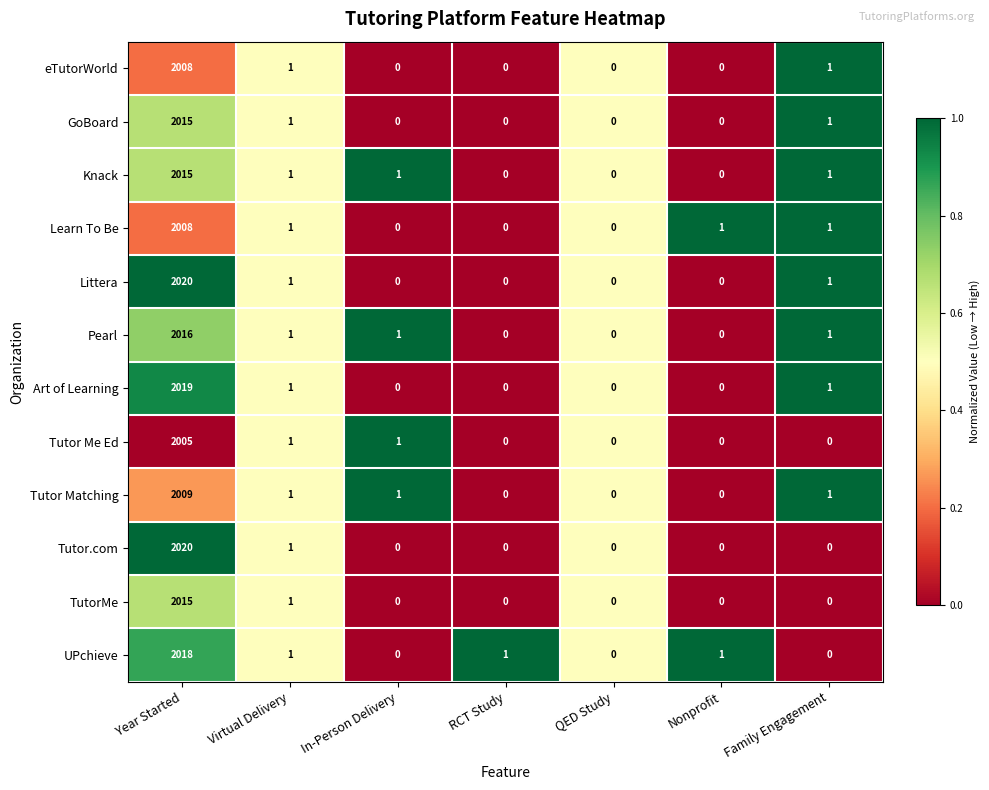

Count the number of categories in the chart.

7